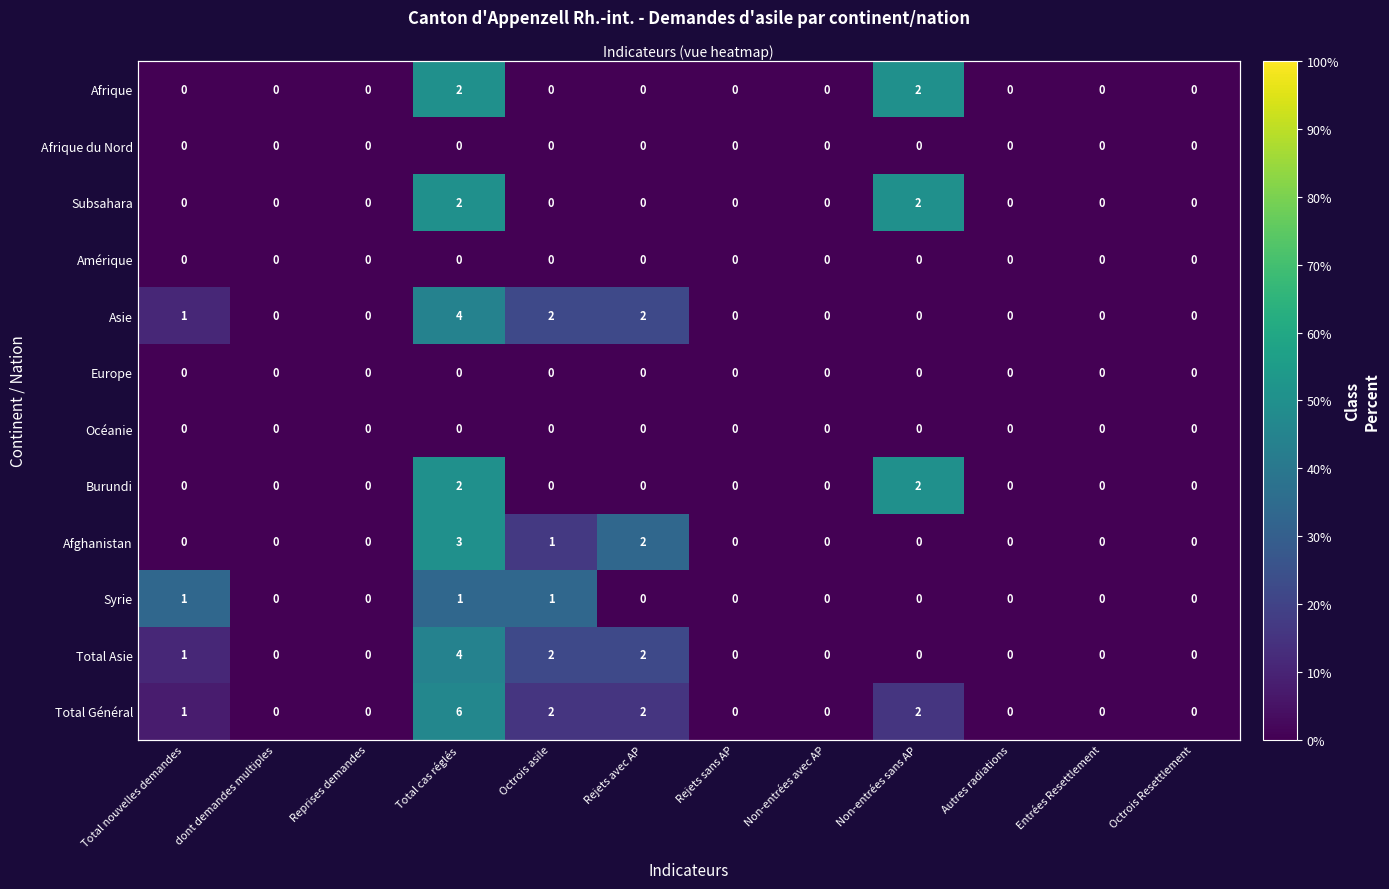

Which category has the lowest value in the Syrie series?

dont demandes multiples